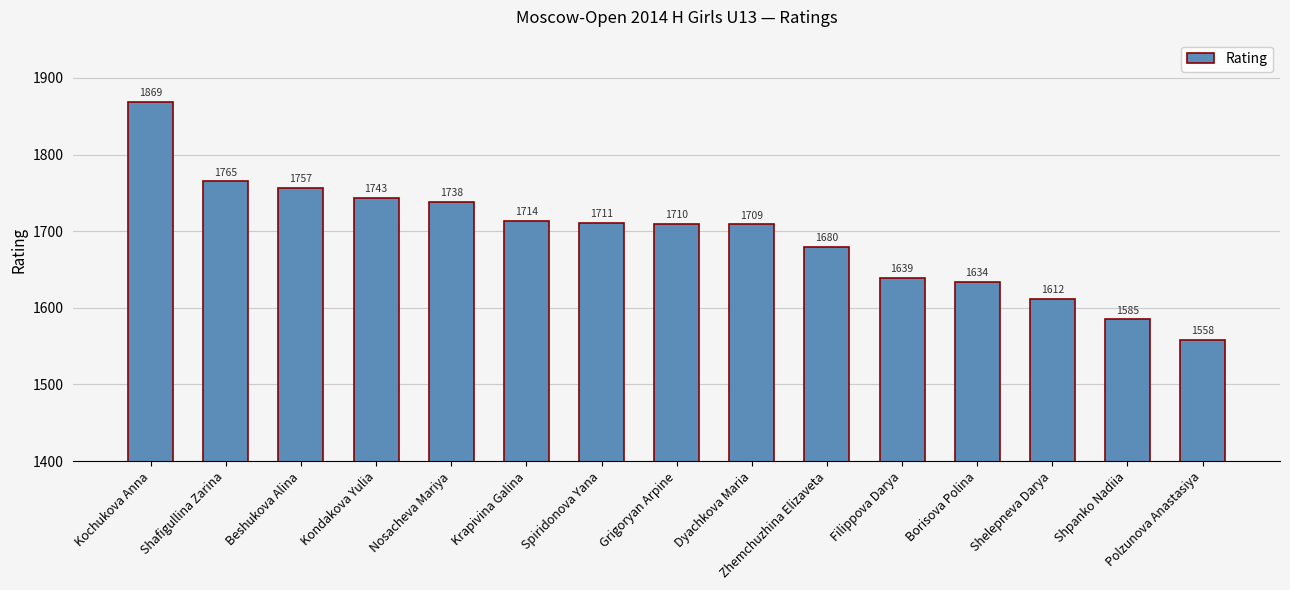

Is it true that the value at Kondakova Yulia is 2648?

False